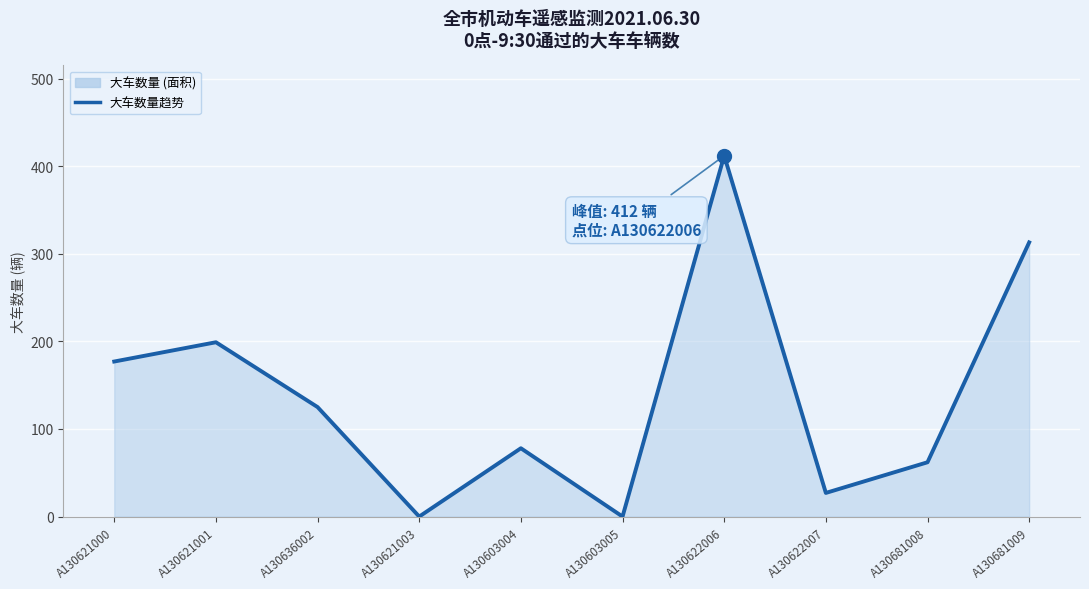

What is the difference between the second highest and second lowest values?

313